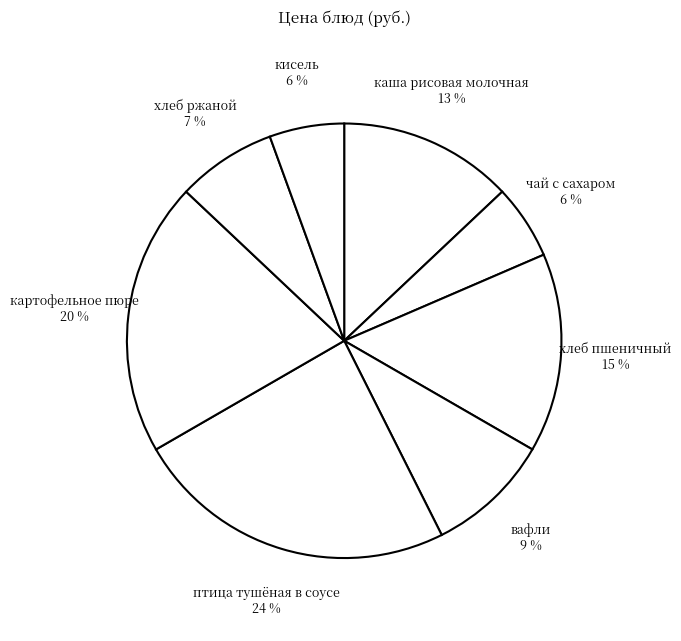

How many slices are in this pie chart?

8